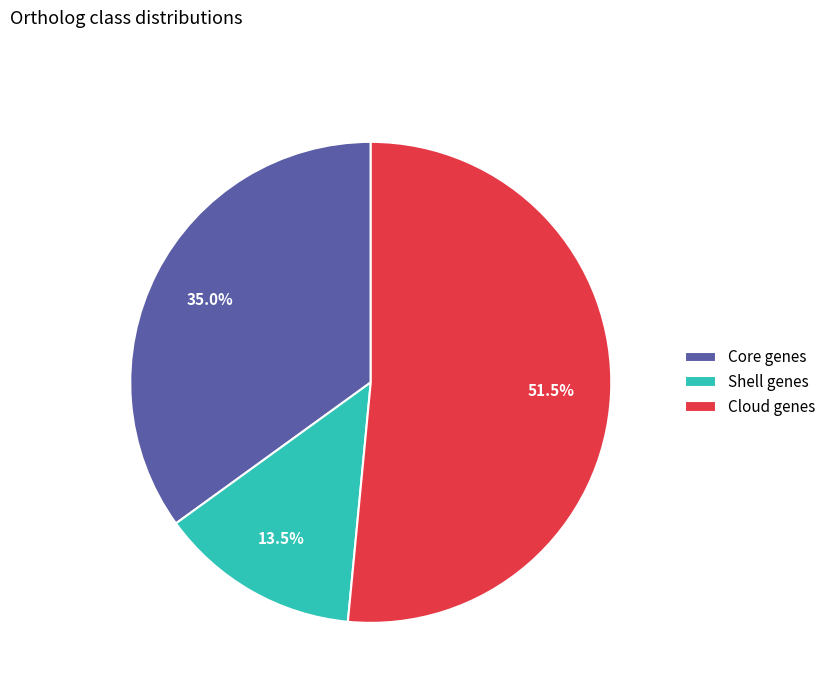

Rank the categories by value from lowest to highest.

Shell genes, Core genes, Cloud genes